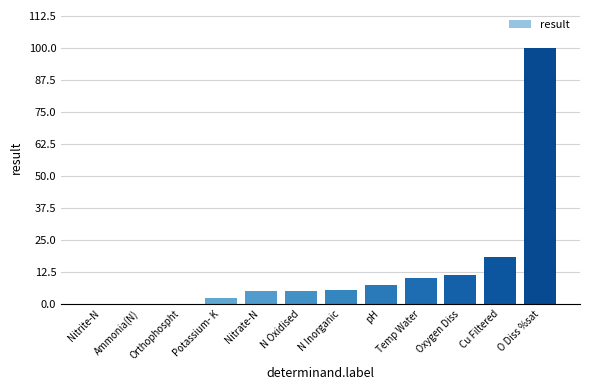

The chart shows a value of 10.2 at Temp Water. True or false?

True